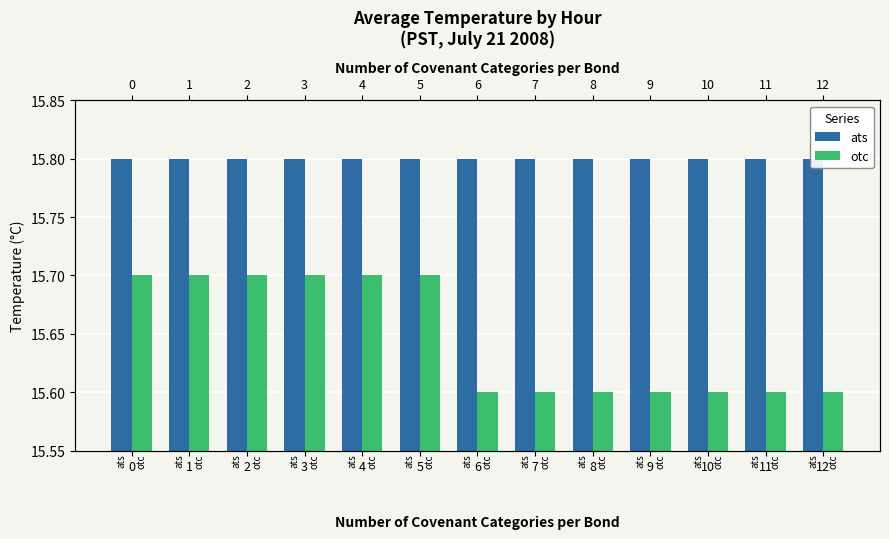

What is the difference between the second highest and second lowest values in the otc series?

0.1